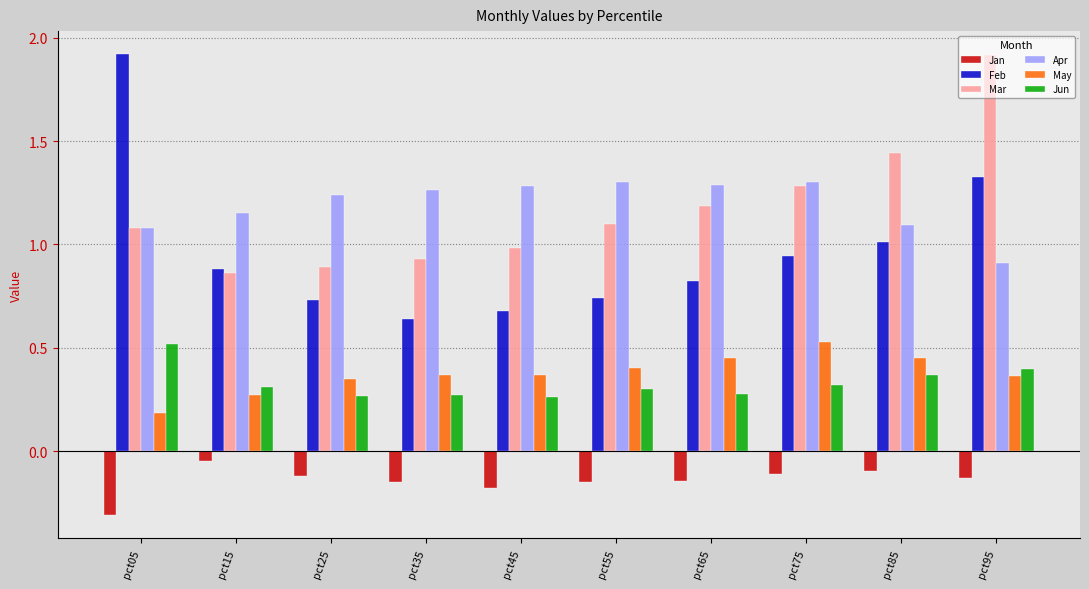

At how many categories does at least one series exceed 0?

10